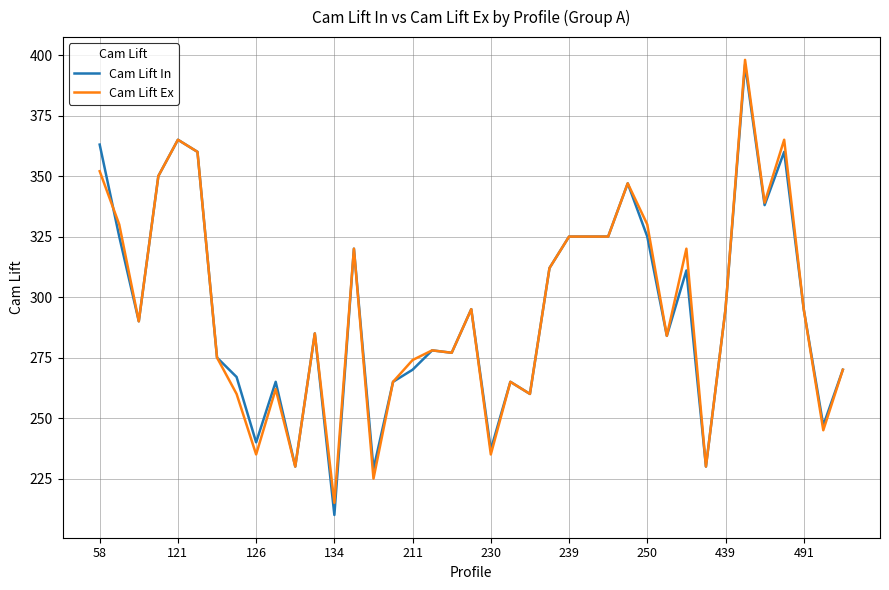

What is the minimum value shown in the chart?

210